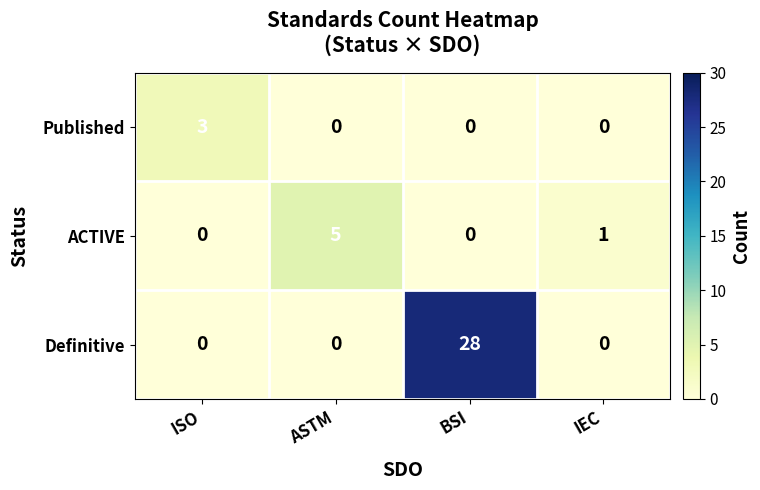

Reading left to right, what are all the values shown in this chart?

Published: 3	0	0	0
ACTIVE: 0	5	0	1
Definitive: 0	0	28	0